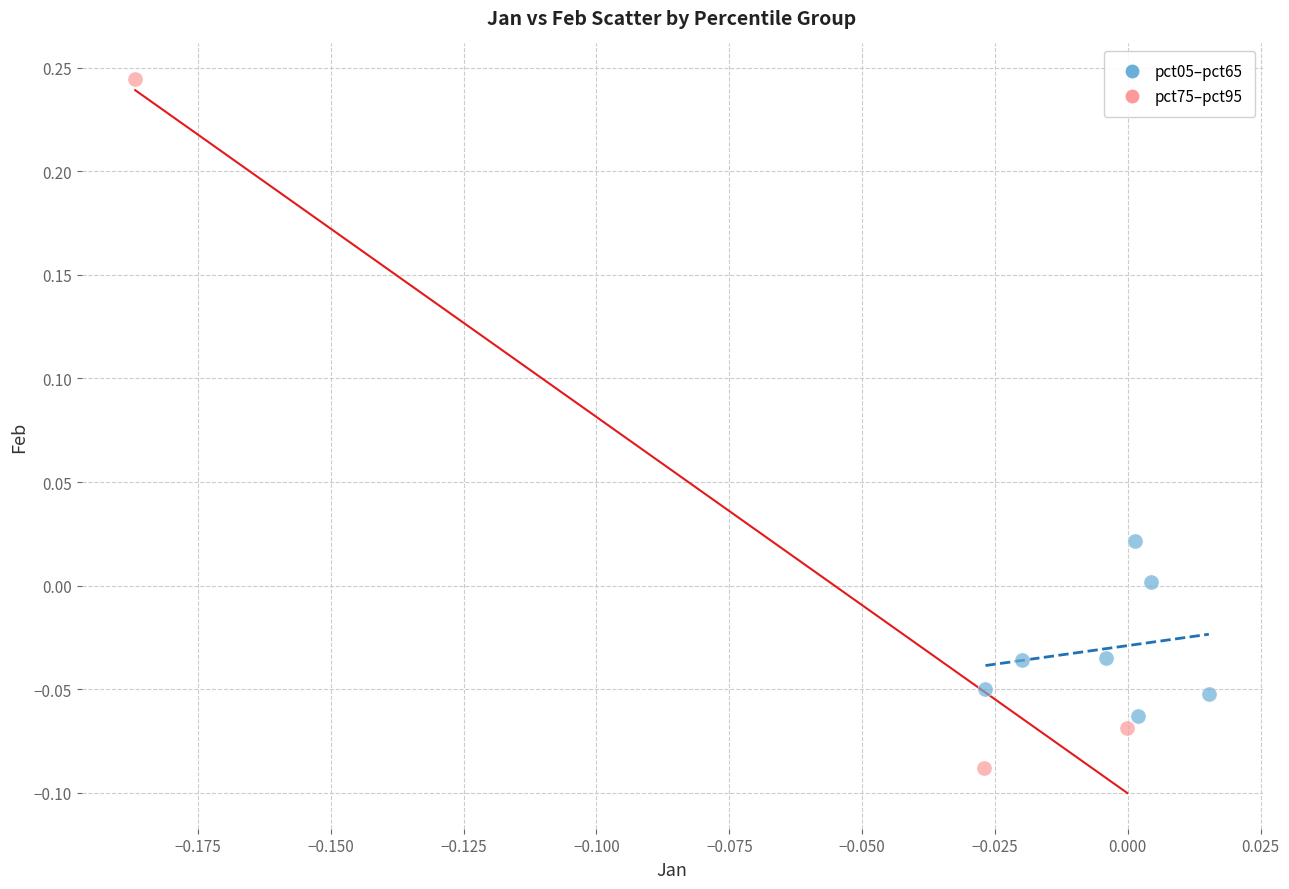

Which series has the largest Y range (max minus min)?

pct75–pct95